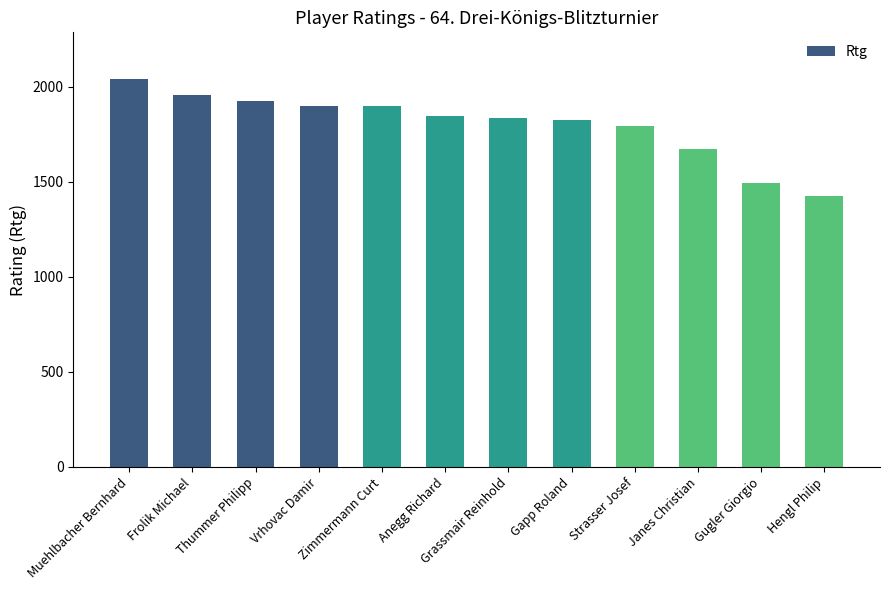

How many bars are there in total?

12